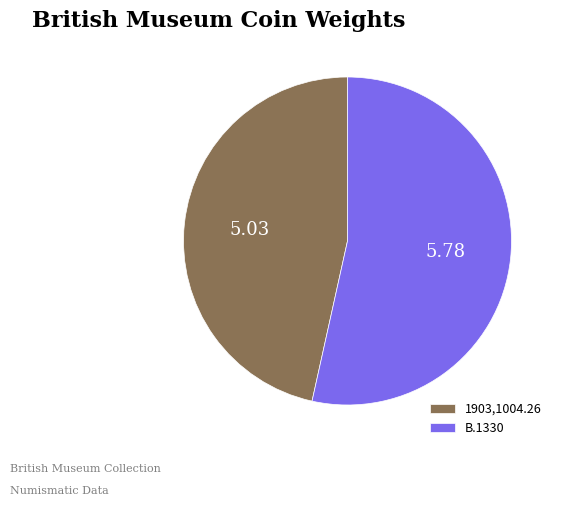

What is the majority slice?

B.1330